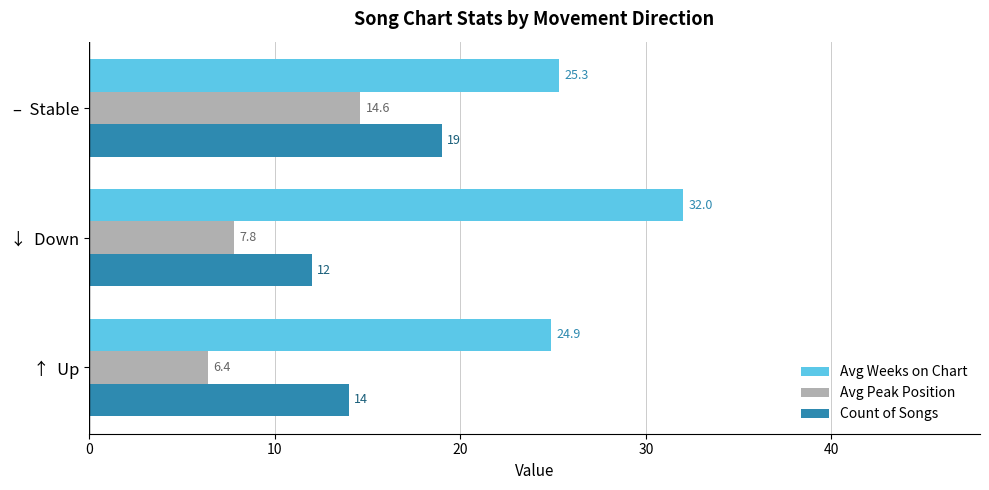

At which label is Avg Weeks on Chart closest to 28?

–  Stable